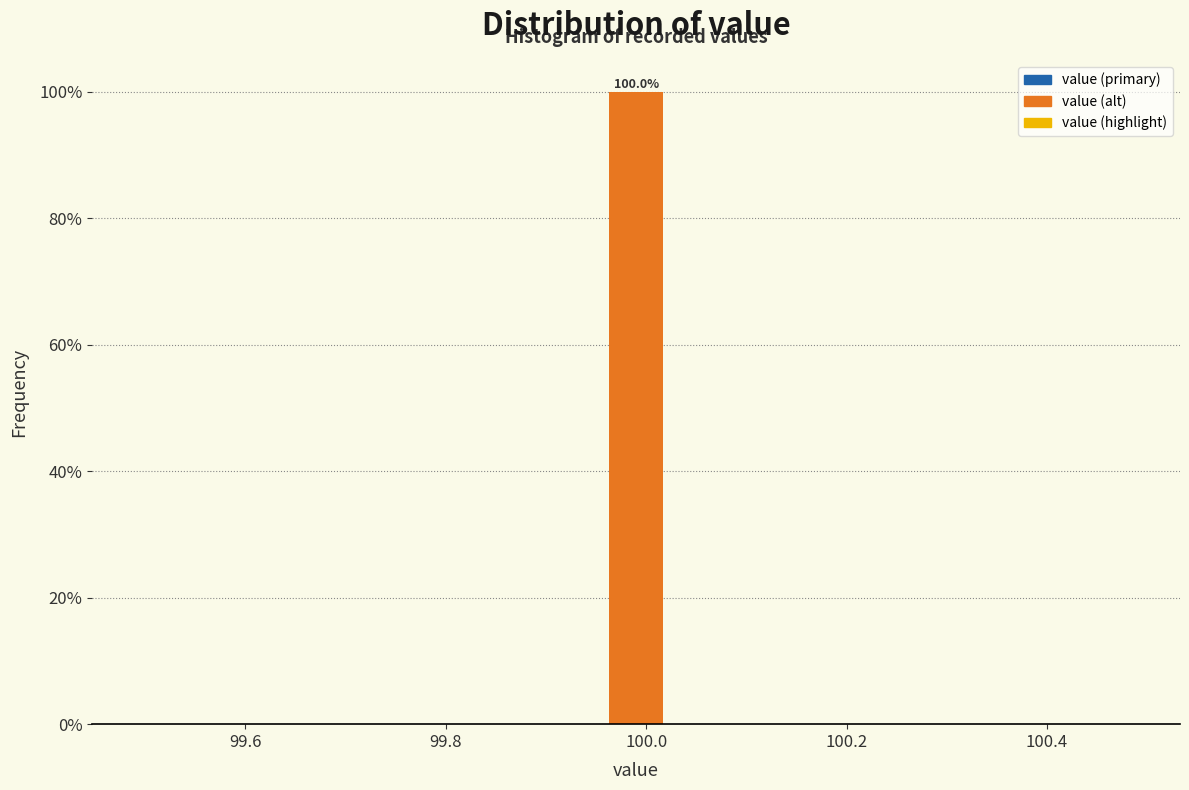

Read against the x-axis, roughly where is the centre of the tallest bar?

100.00